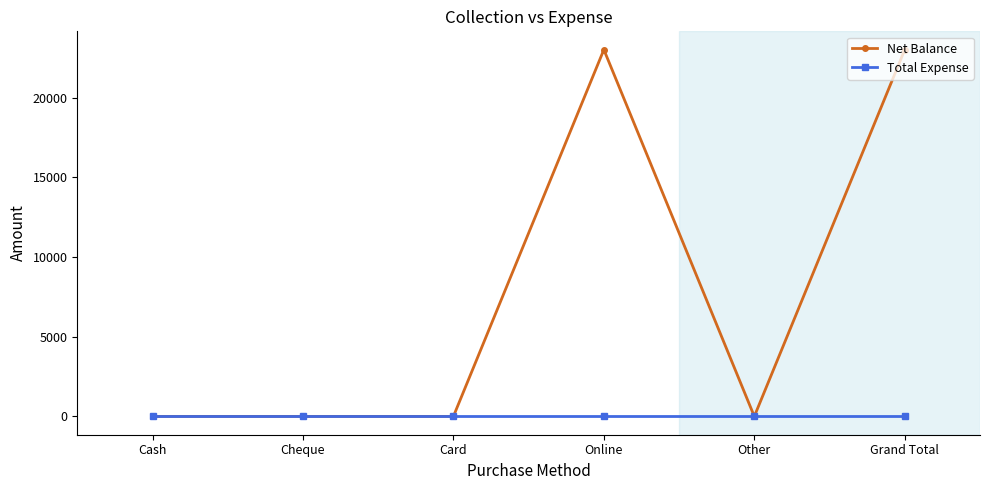

What is the difference between the highest and lowest values at Grand Total?

23000